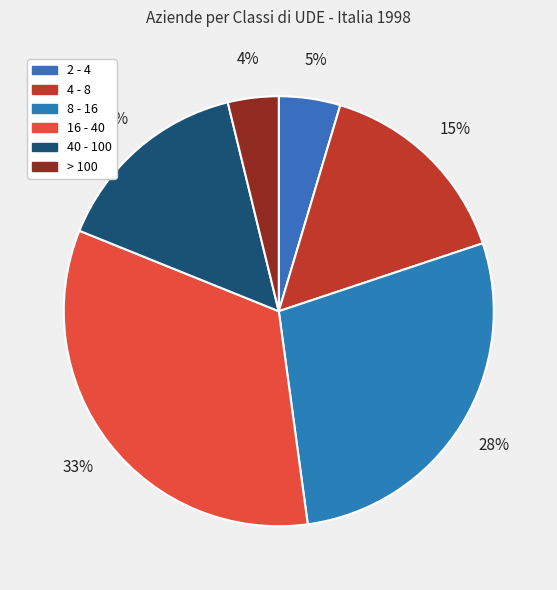

To the nearest percent, what is the difference between the largest and smallest slice percentages?

29%